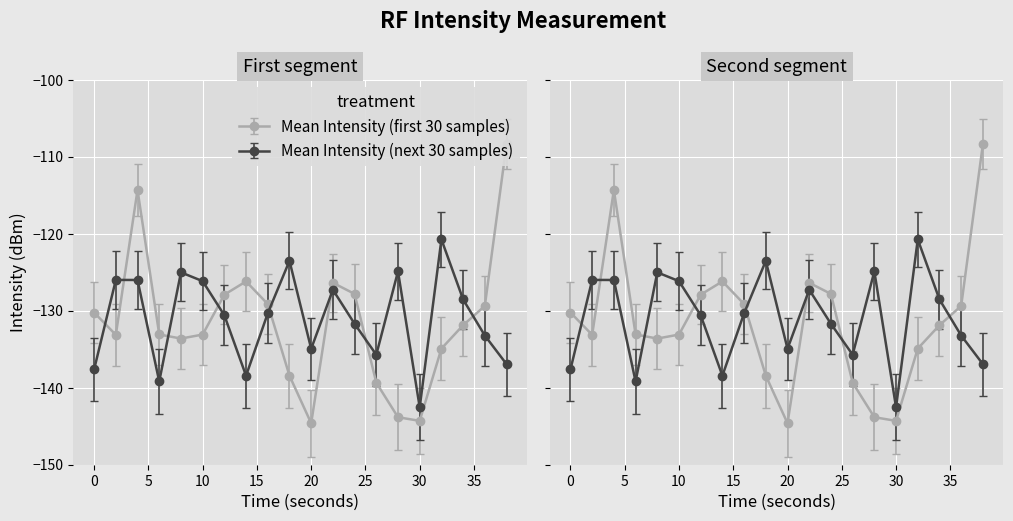

Which has a higher value, 24 or 22?

22